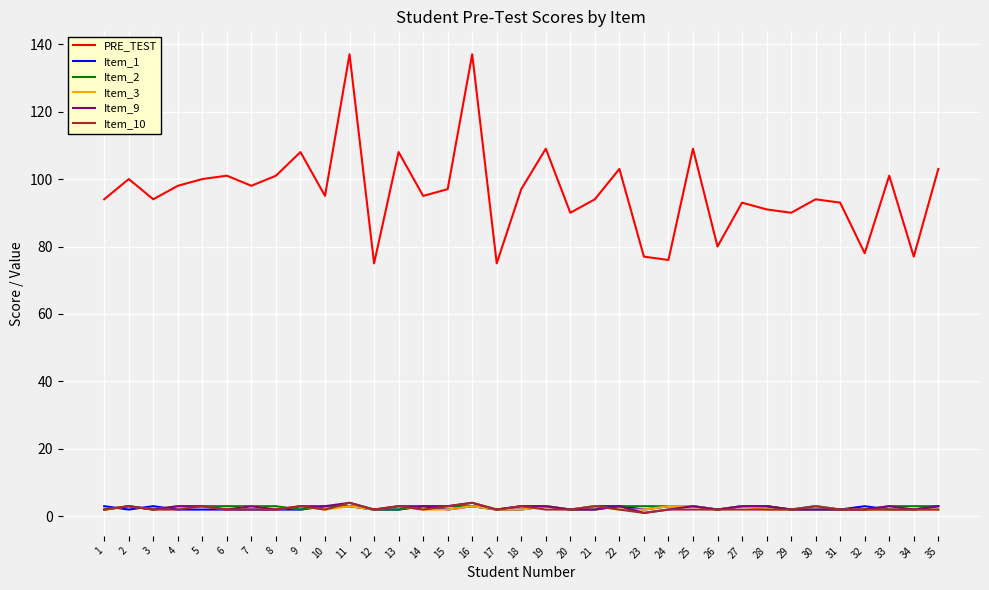

What is the maximum value shown in the chart?

137